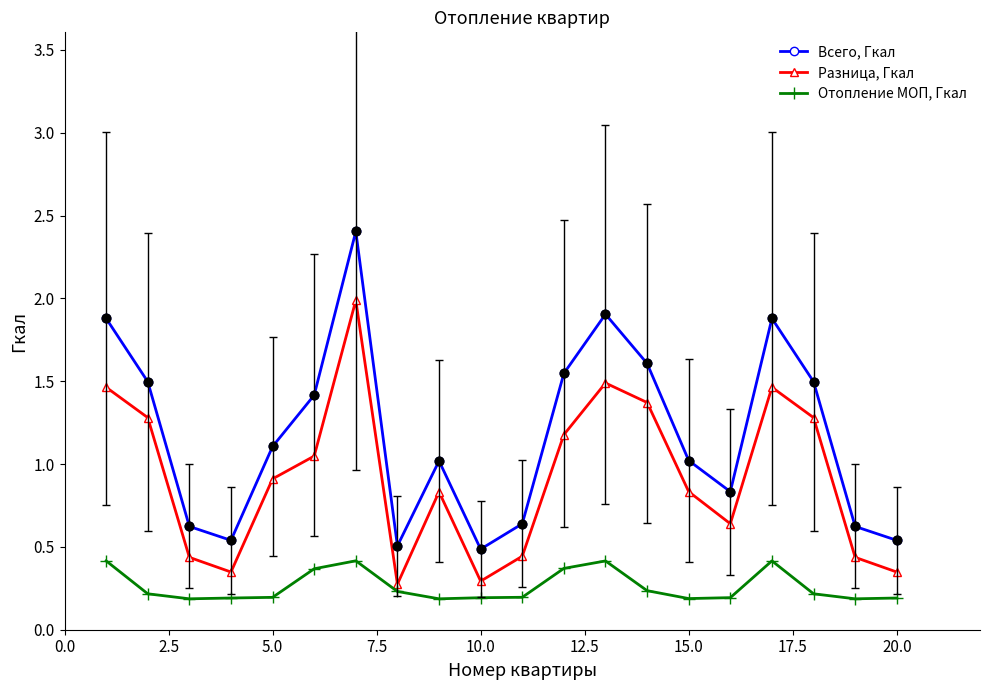

In Всего, Гкал, how many points are lower than both neighbors (excluding endpoints)?

4